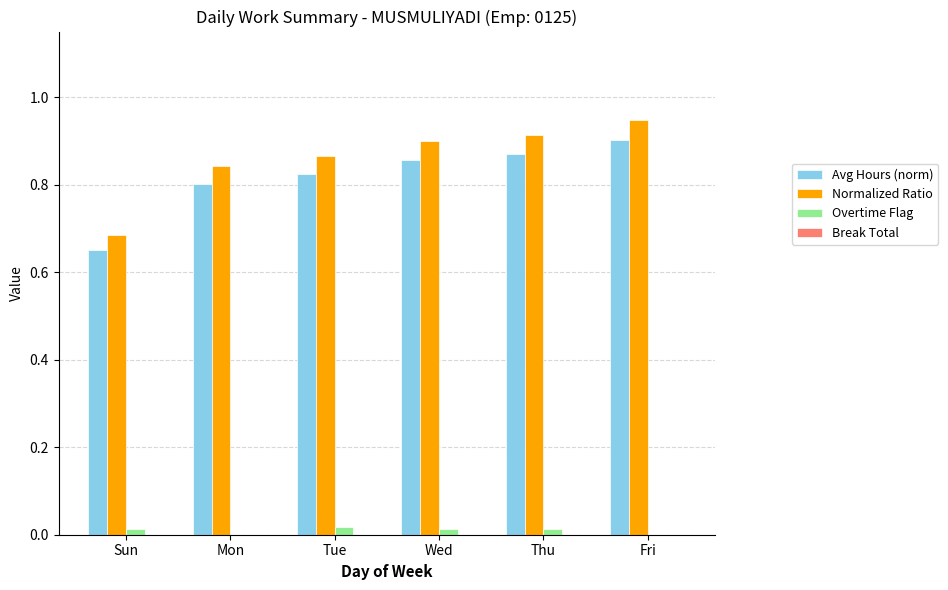

How many groups of bars are there?

6